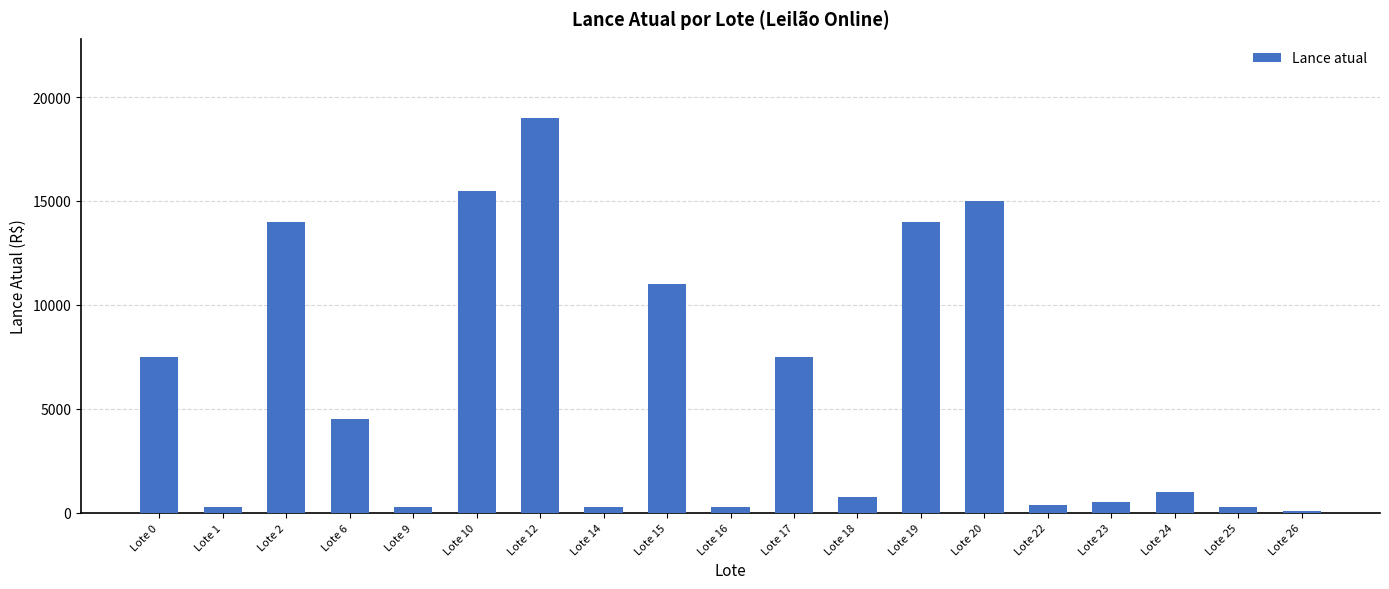

What is the change in value from Lote 6 to Lote 26?

-4400